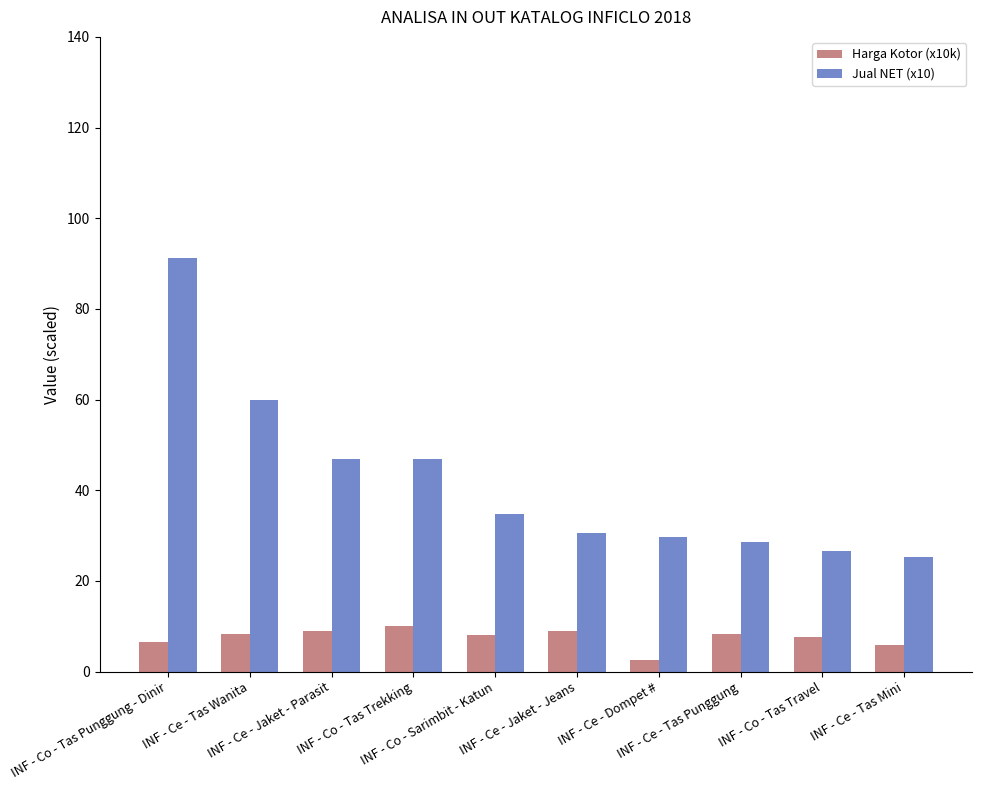

What is the highest value of the Harga Kotor (x10k) series?

10.1